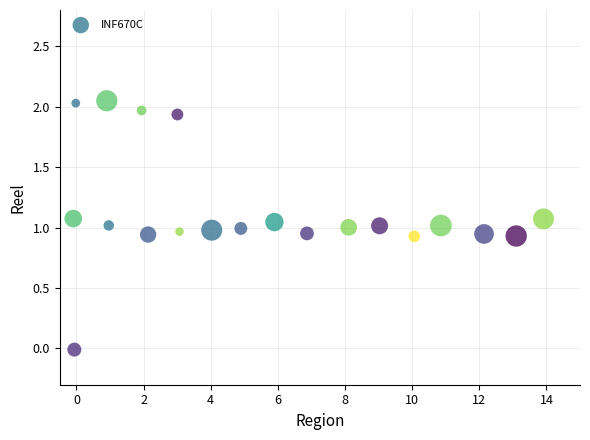

What is the range of X values (max minus min)?

14.0